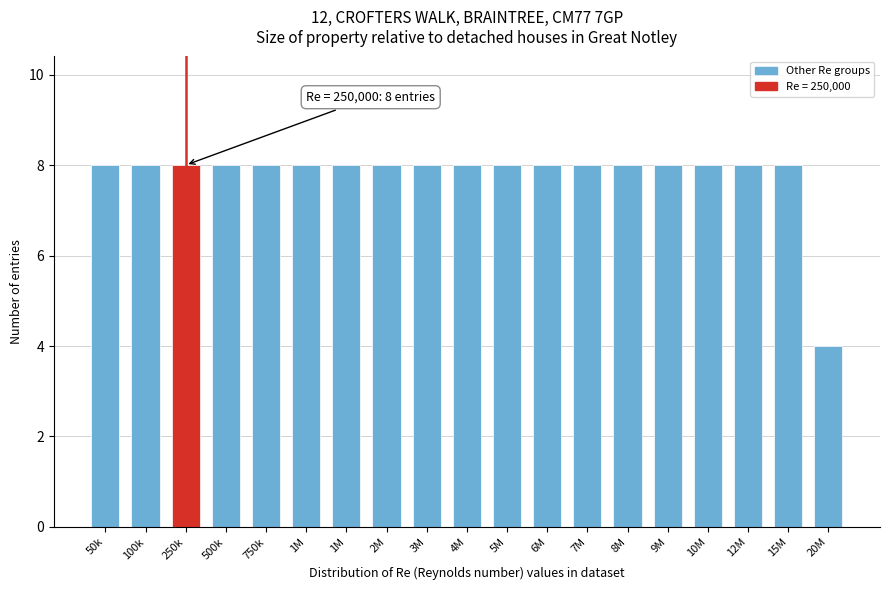

How many series are shown in this chart?

1